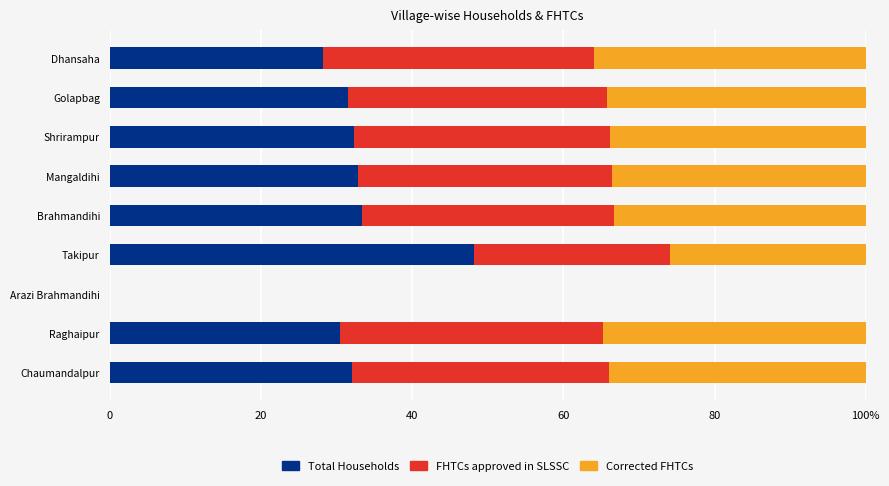

What are all the series names shown in the legend?

Total Households, FHTCs approved in SLSSC, Corrected FHTCs